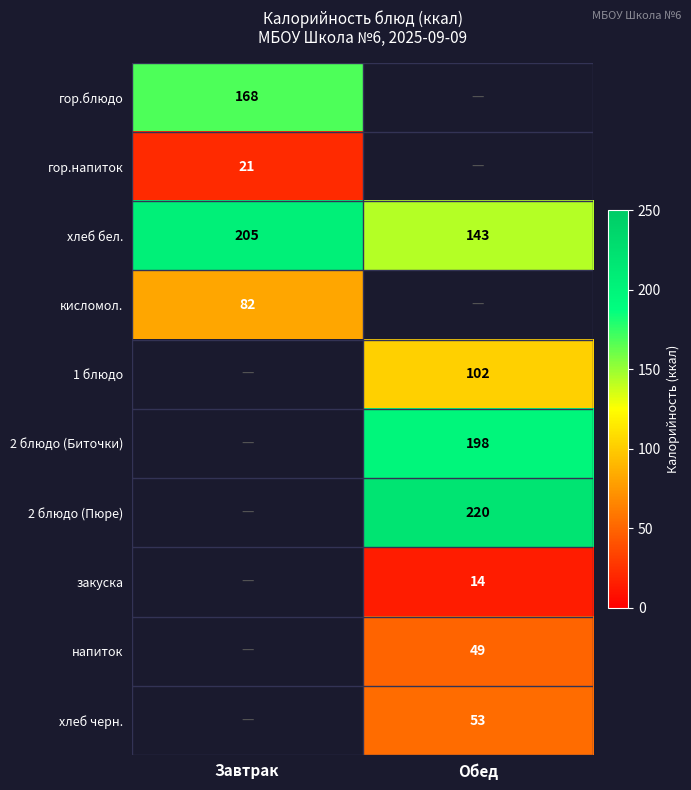

What is the maximum value shown in the chart?

220.0